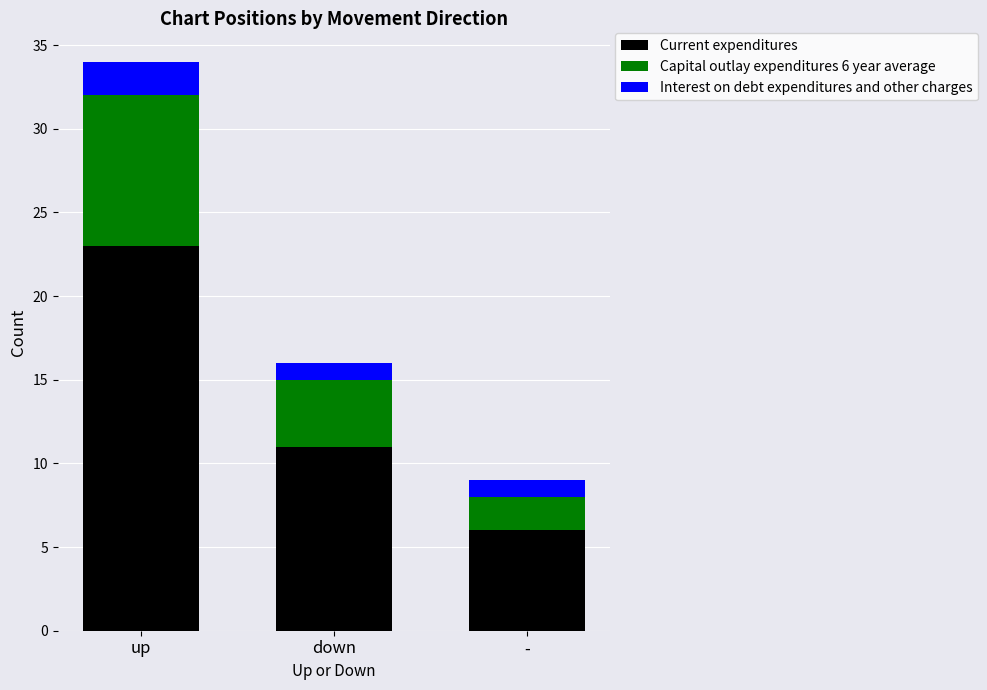

At which category is the sum across all series the highest?

up